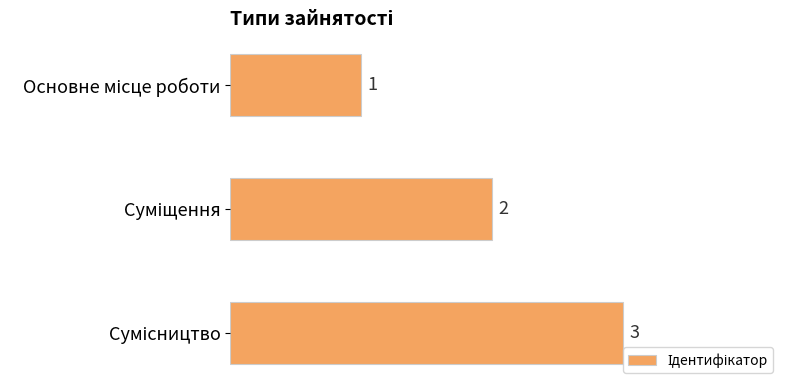

What is the value of the 1st bar from the top?

1